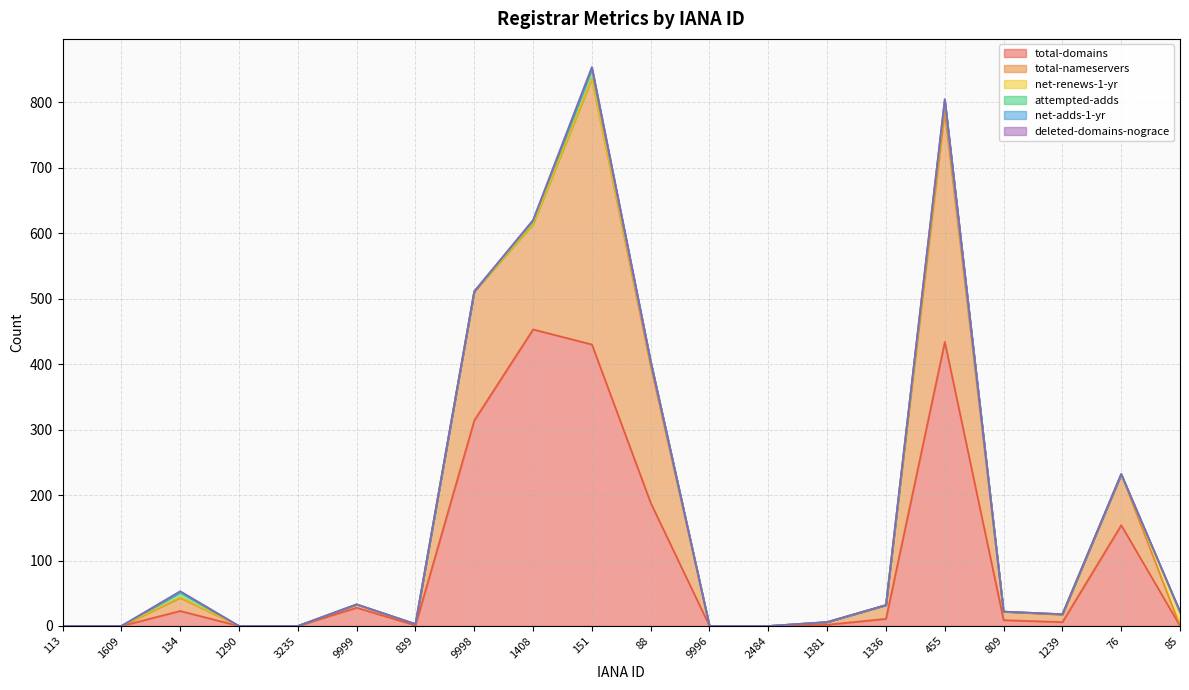

How many positive values does the total-nameservers series have?

13